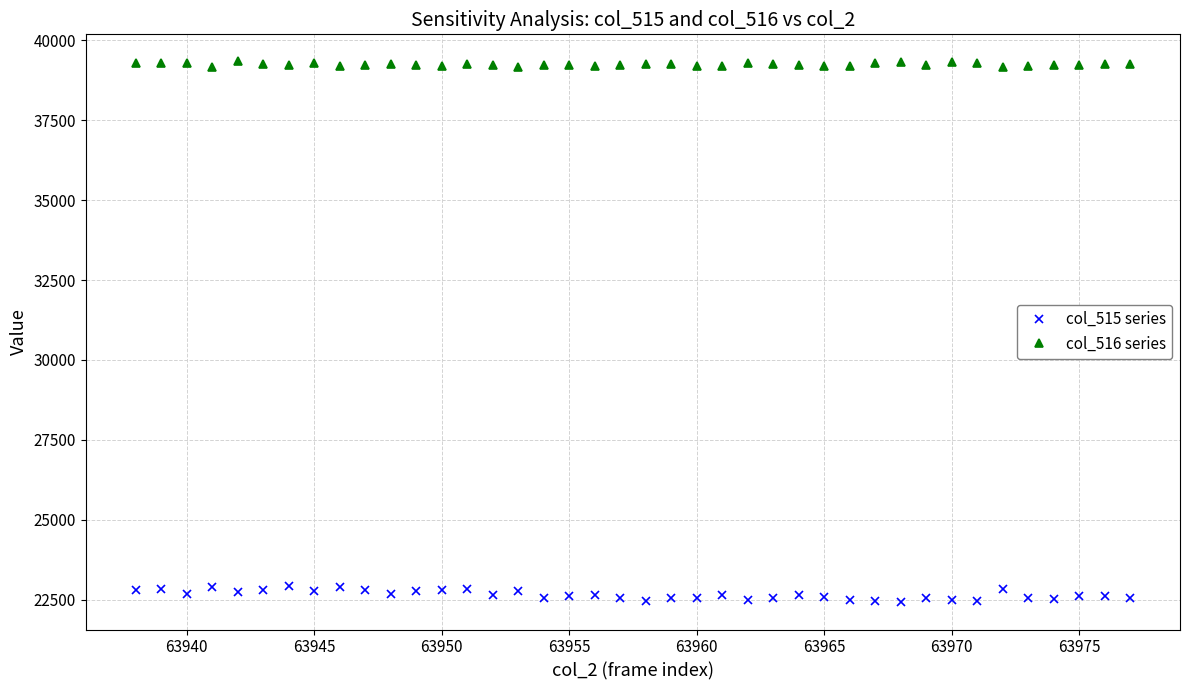

What is the difference between the maximum and minimum values in the col_516 series series?

188